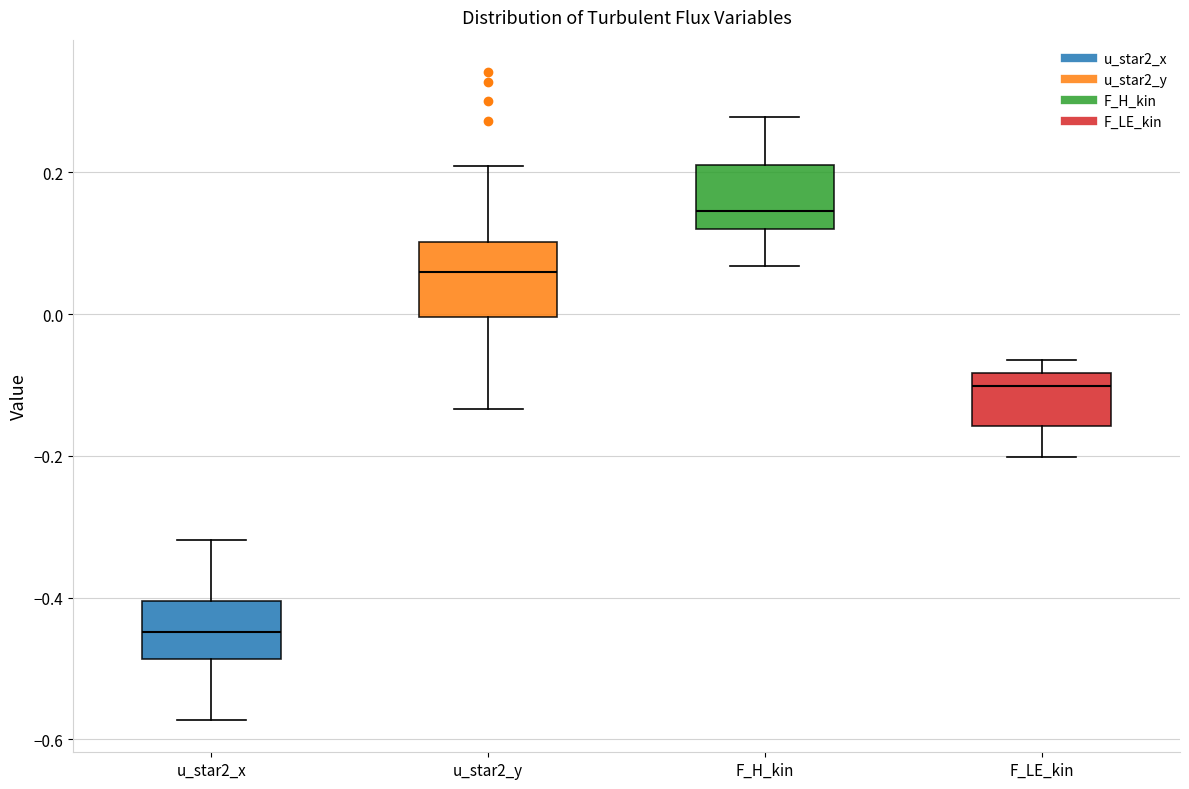

Reading left to right, read every box against the y-axis: the position of its median line, the range the box covers, and the ends of its whiskers. The values are not printed on the chart, so give them approximately, as read against the axis.

u_star2_x: median -0.44, box -0.48 to -0.40, whiskers -0.58 to -0.32
u_star2_y: median 0.06, box 0.00 to 0.10, whiskers -0.14 to 0.20
F_H_kin: median 0.14, box 0.12 to 0.22, whiskers 0.06 to 0.28
F_LE_kin: median -0.10, box -0.16 to -0.08, whiskers -0.20 to -0.06